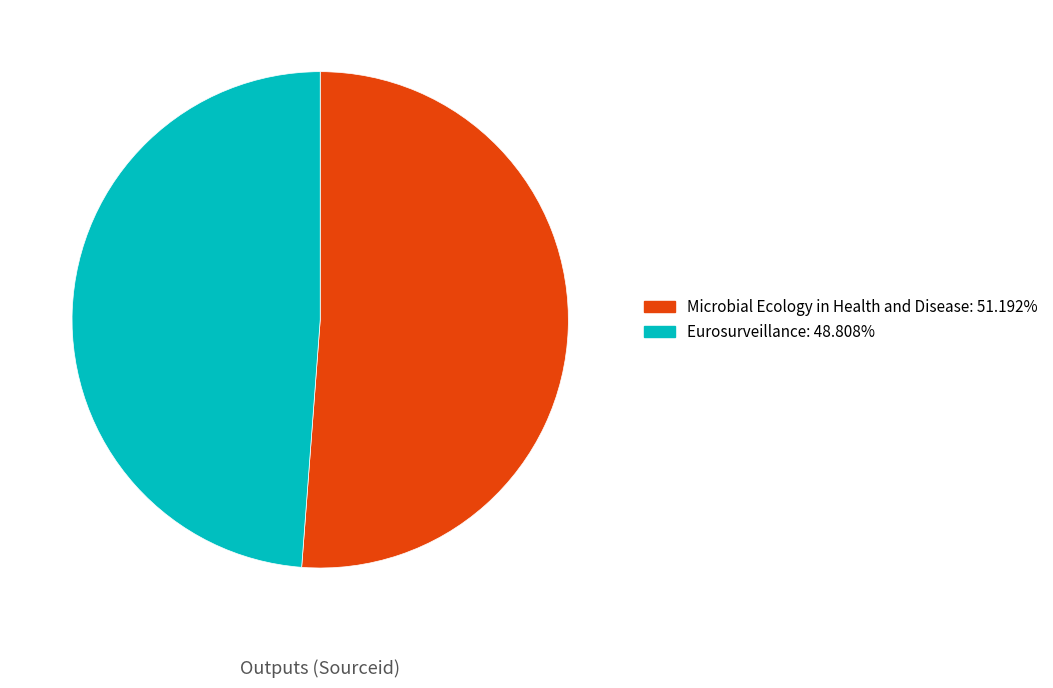

Approximately how many times larger is the value at Eurosurveillance compared to Microbial Ecology in Health and Disease?

1.0